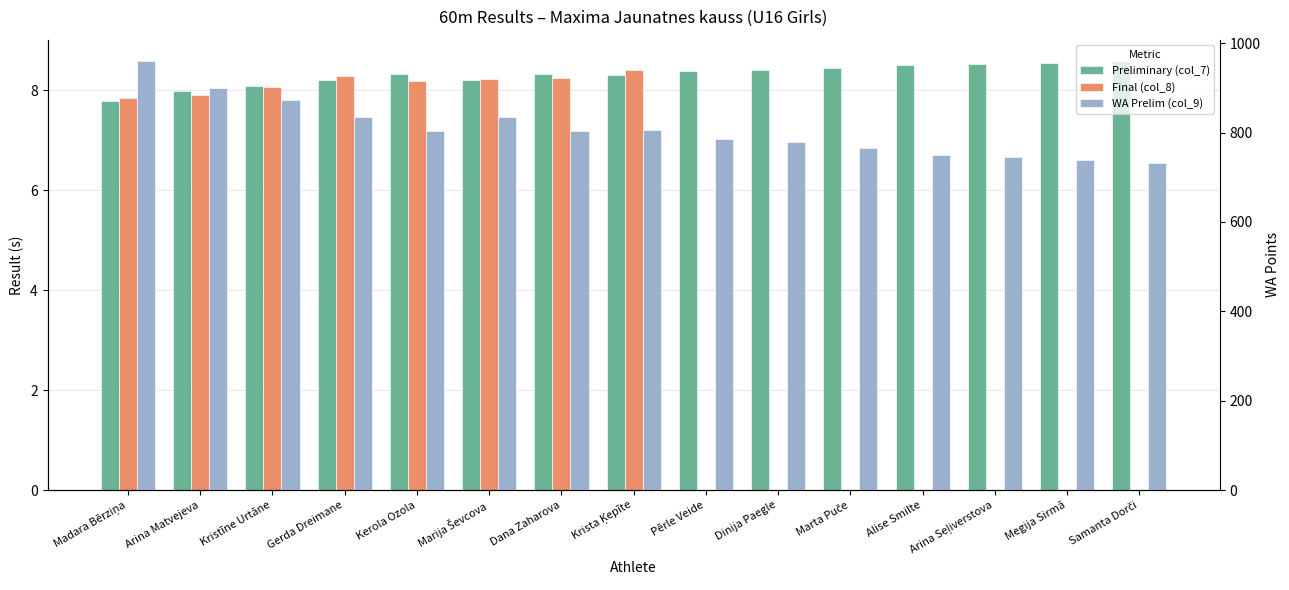

The value of Final (col_8) at Dana Zaharova is 5.1. True or false?

False